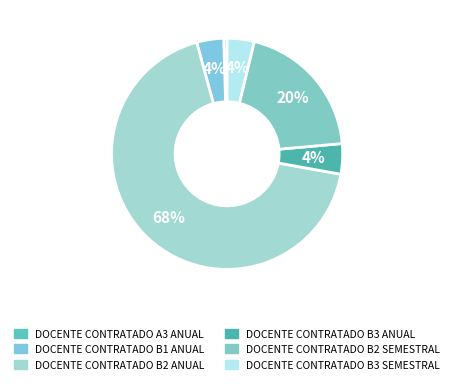

To the nearest percent, what percentage of the pie is DOCENTE CONTRATADO B2 SEMESTRAL?

20%